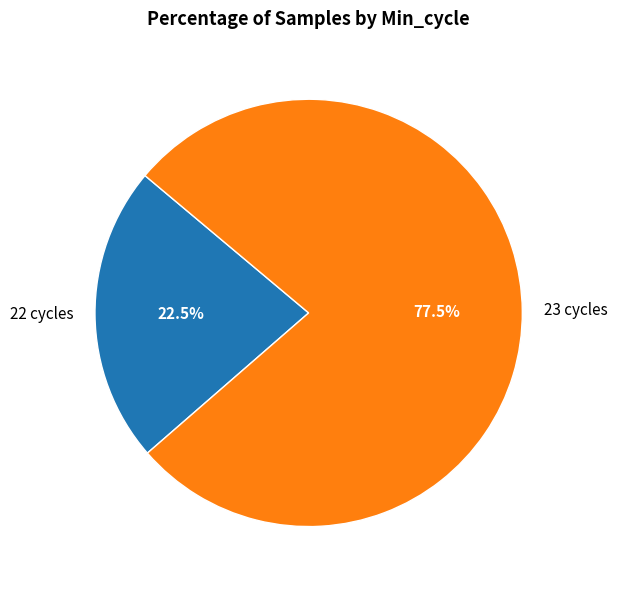

Rank the categories by value from highest to lowest.

23 cycles, 22 cycles